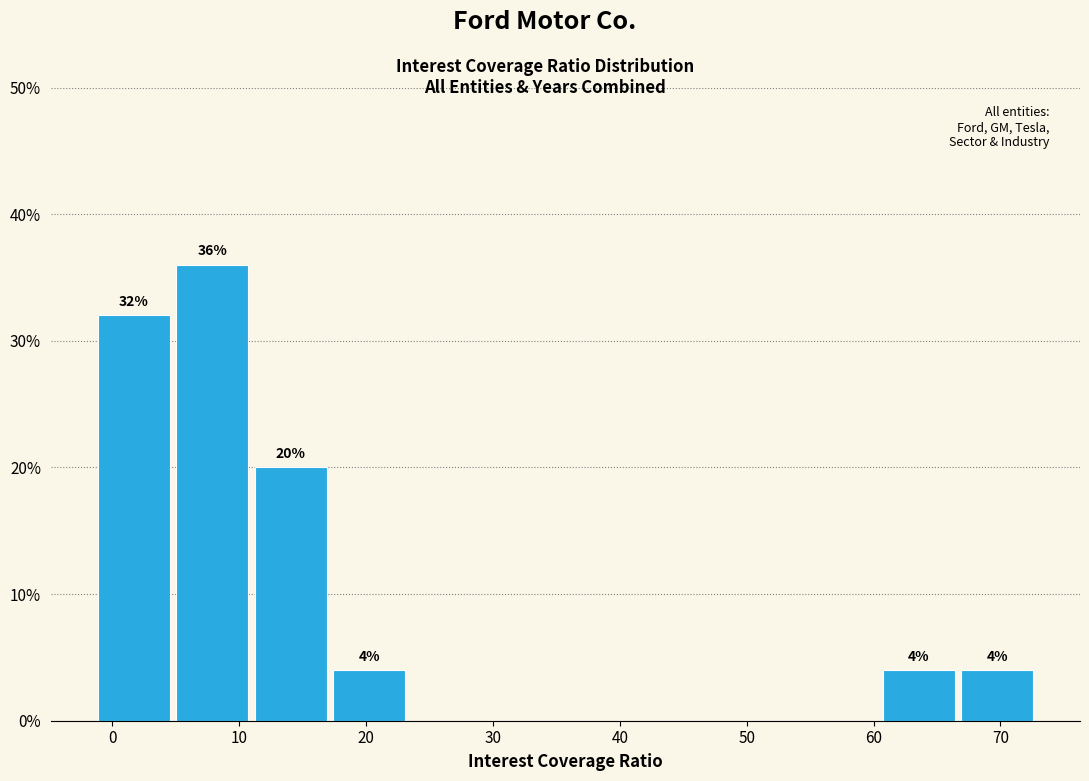

Over which range of the x-axis is the bar tallest?

5 to 11